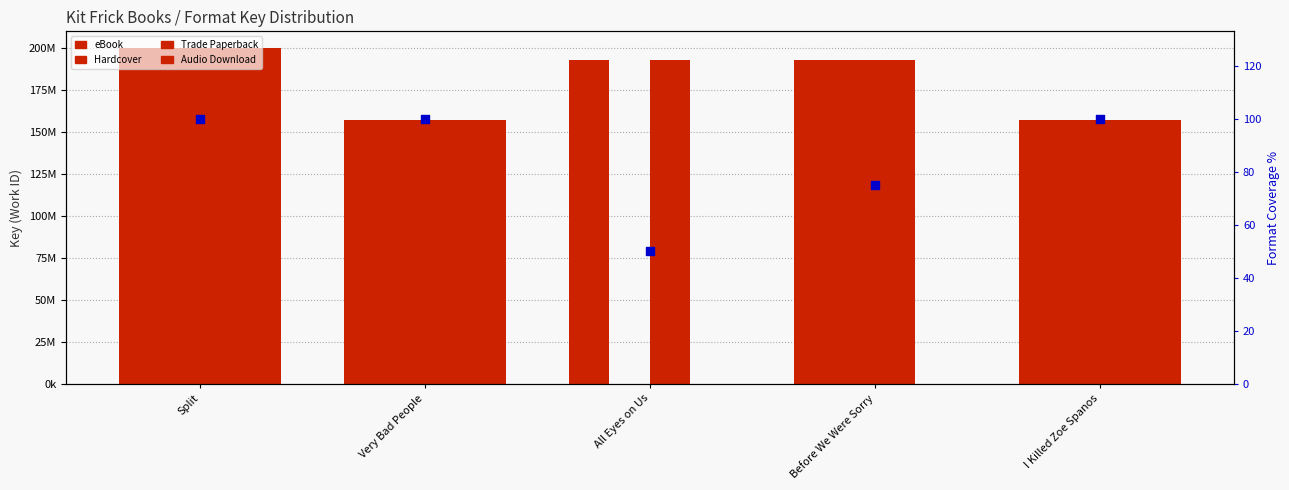

Which series has the largest Y range (max minus min)?

Hardcover